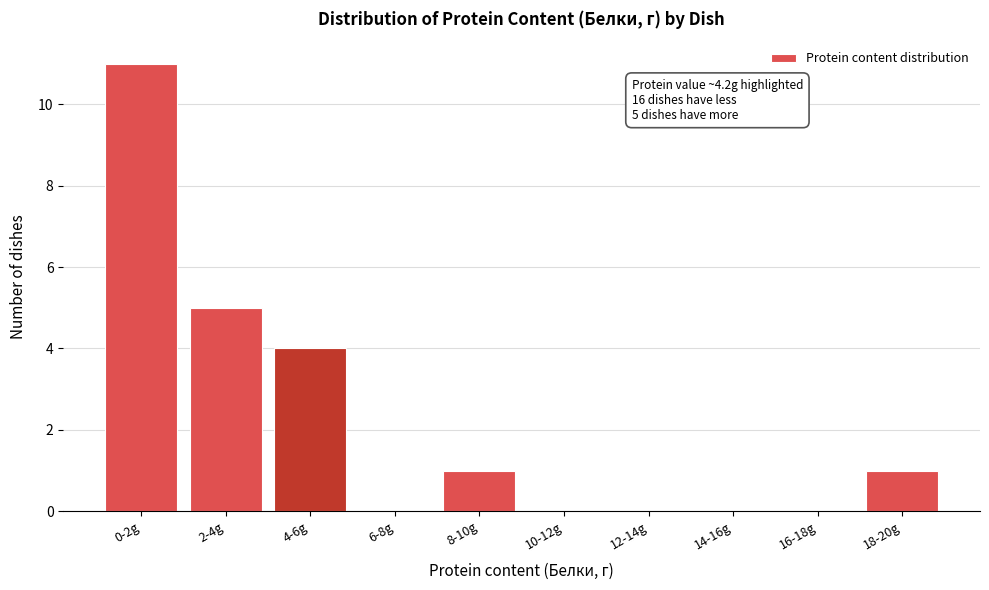

Reading right to left, transcribe all the data shown in this chart.

18-20g=1	16-18g=0	14-16g=0	12-14g=0	10-12g=0	8-10g=1	6-8g=0	4-6g=4	2-4g=5	0-2g=11